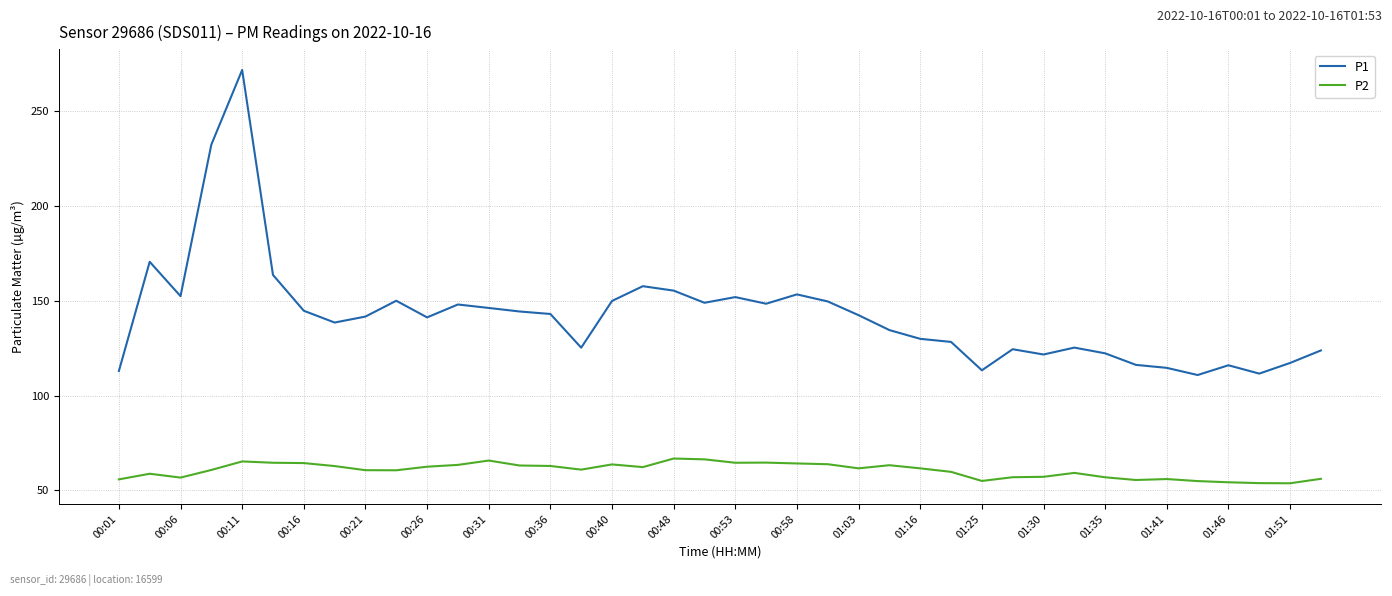

Which series has the widest spread of values?

P1